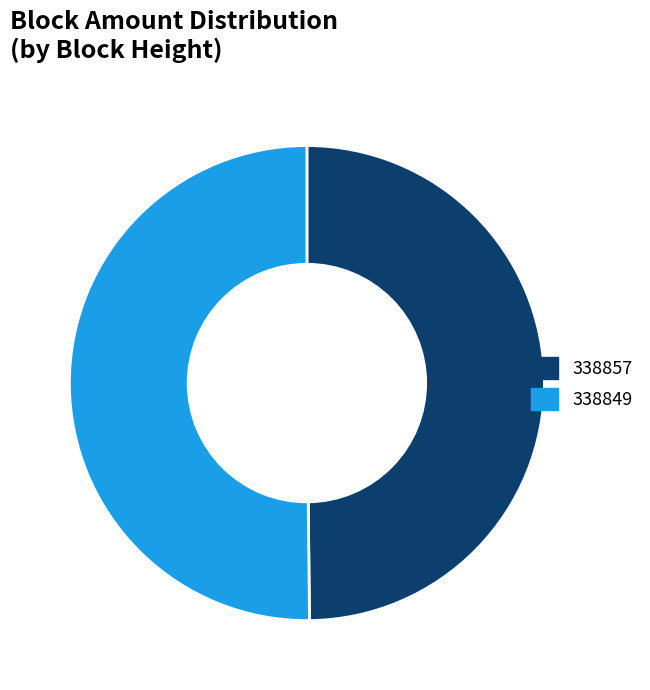

True or false: 338857 accounts for 42% of the total.

False